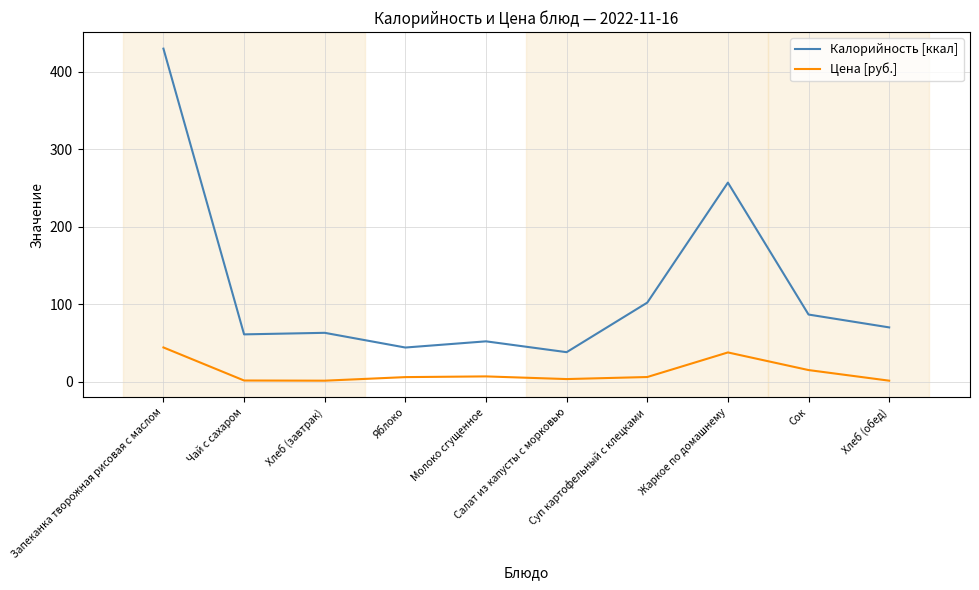

List the series in order of their peak value, lowest first.

Цена [руб.], Калорийность [ккал]